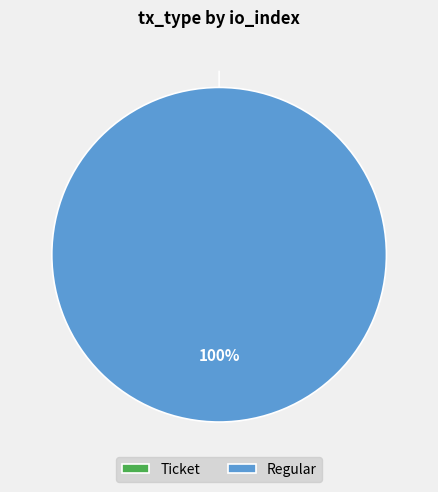

How many slices are in this pie chart?

2